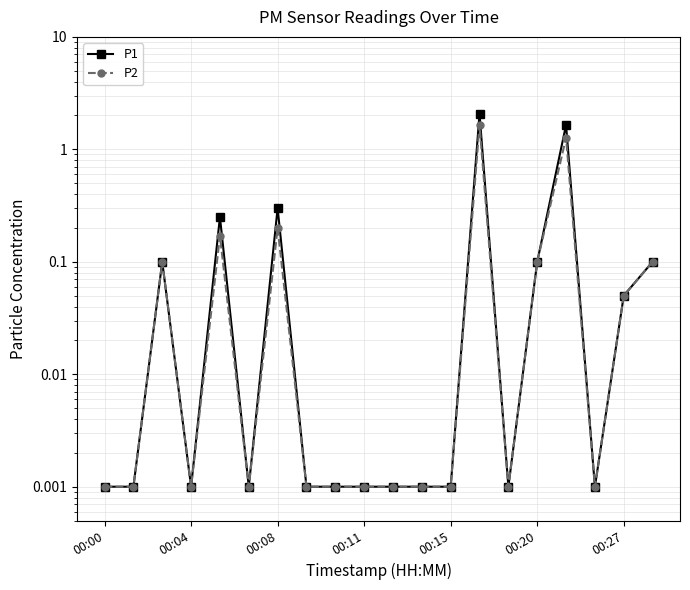

What is the sum of the P2 values at 16 and 17?

1.3